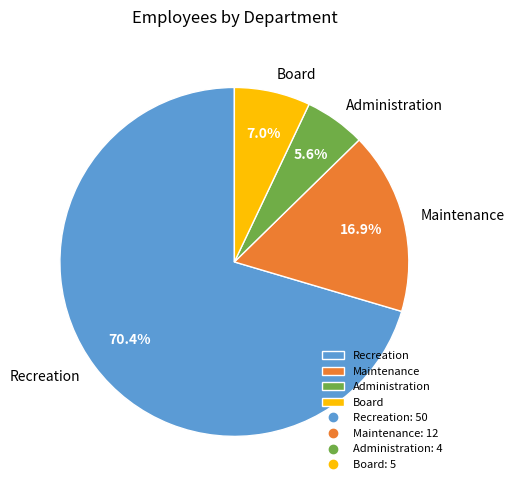

What percentage is the Maintenance slice, to the nearest percent?

17%